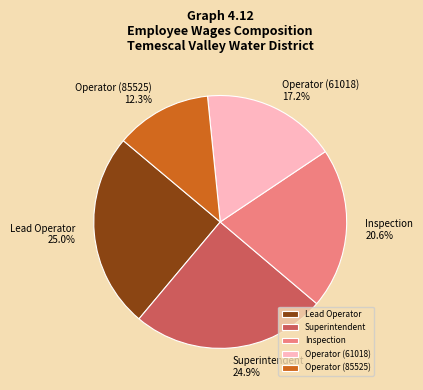

Is Operator (61018) the majority of the pie?

No